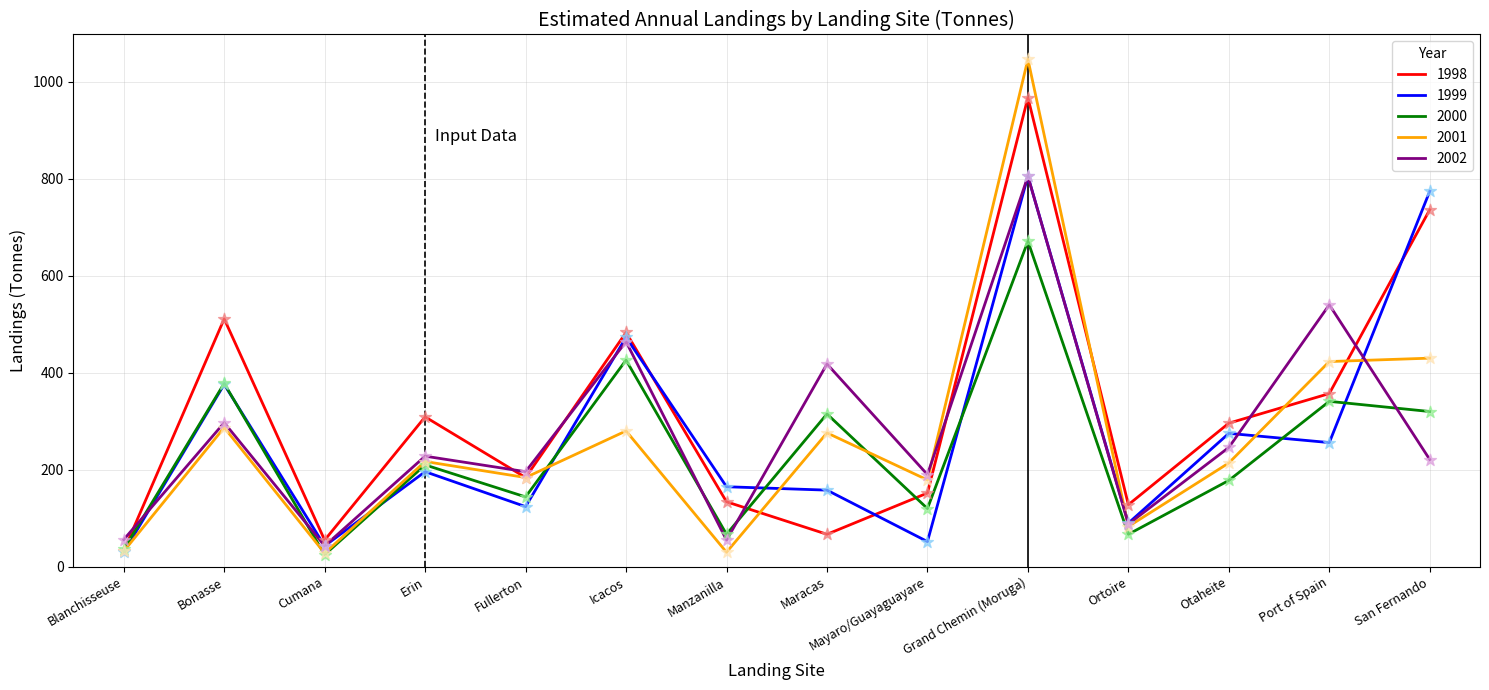

Is the value of 1998 at Cumana greater than the value of 2001 at Grand Chemin (Moruga)?

No